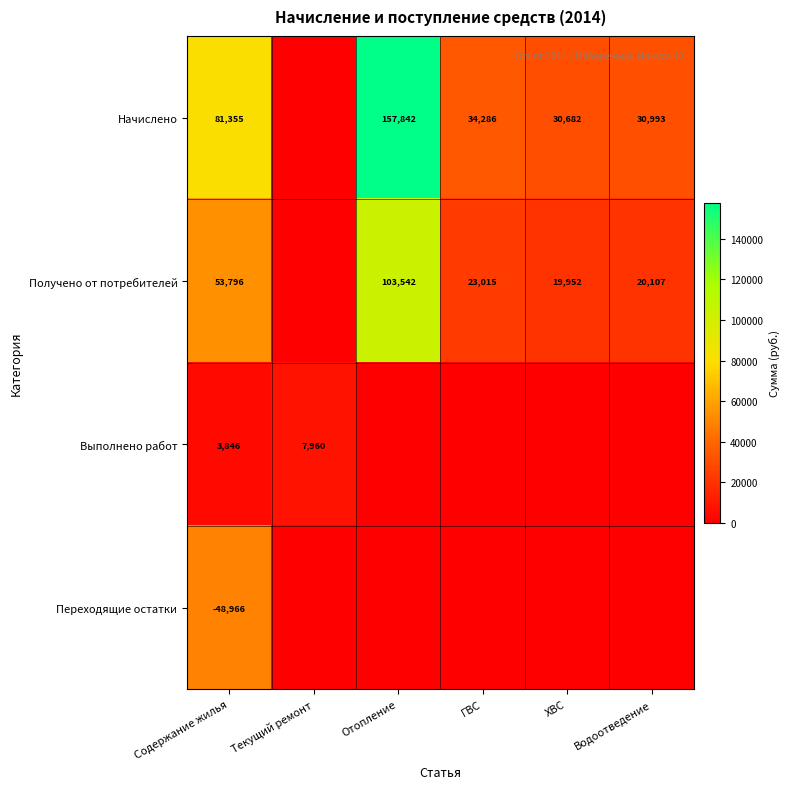

What is the difference between the highest and lowest values at Содержание жилья?

130321